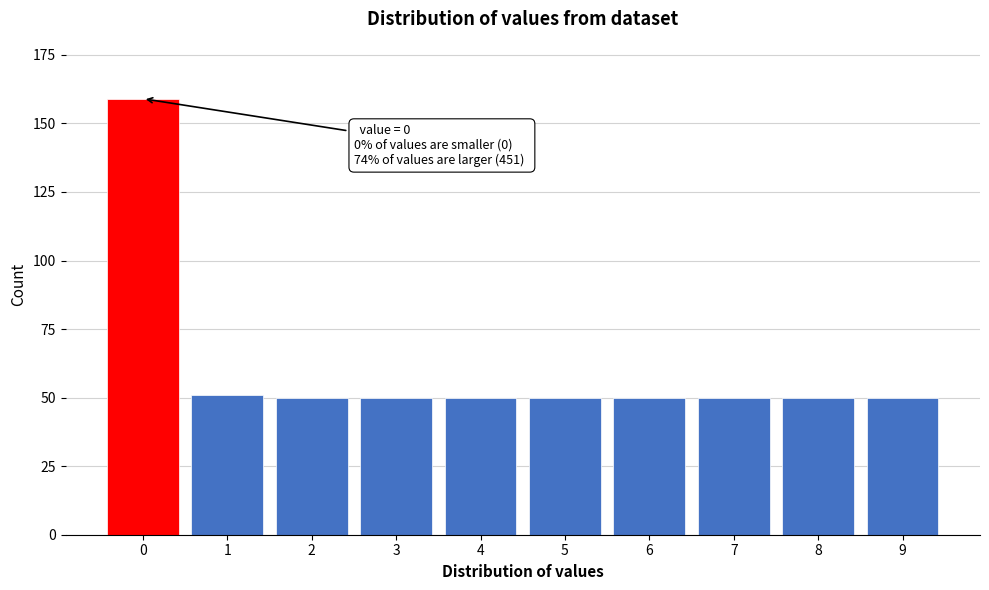

Reading left to right, list all the values displayed in this chart.

159	51	50	50	50	50	50	50	50	50